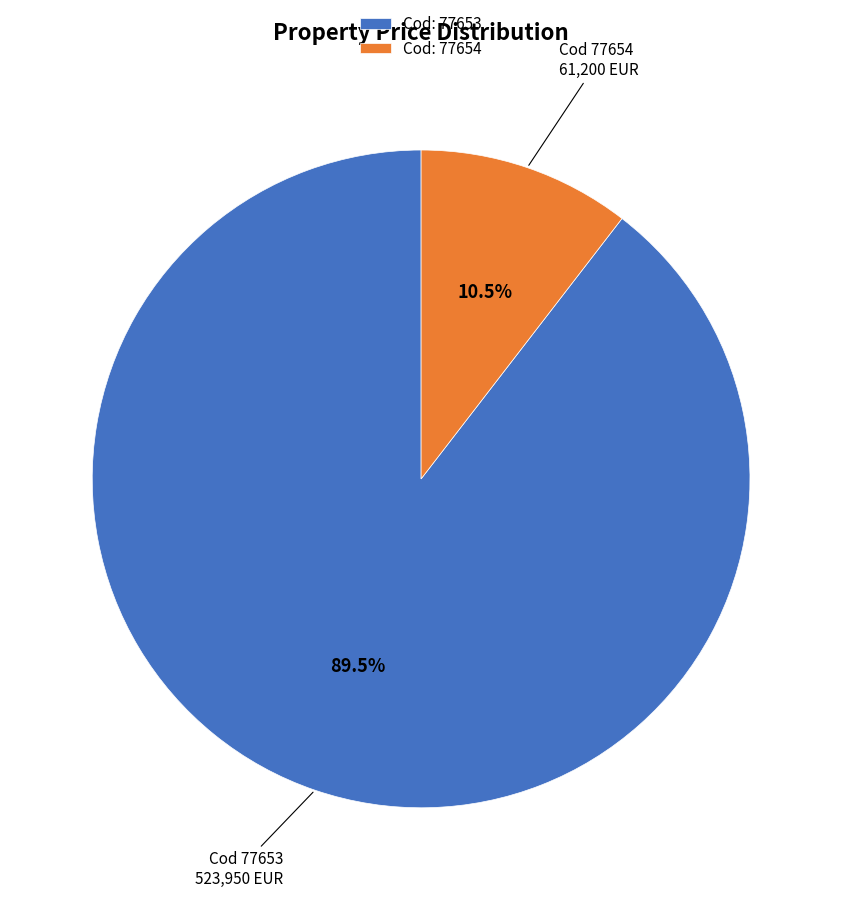

Does Cod: 77653 account for over 50% of the chart?

Yes